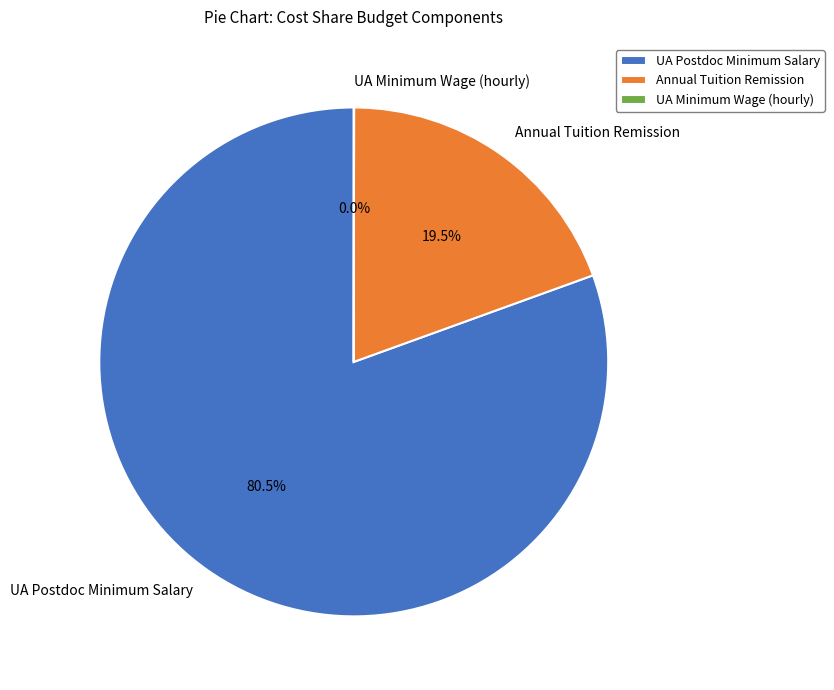

What is the largest slice in the pie chart?

UA Postdoc Minimum Salary